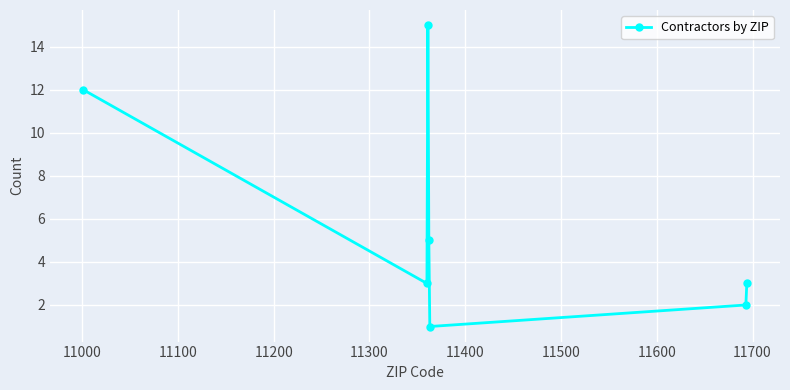

What is the sum of all values?

41